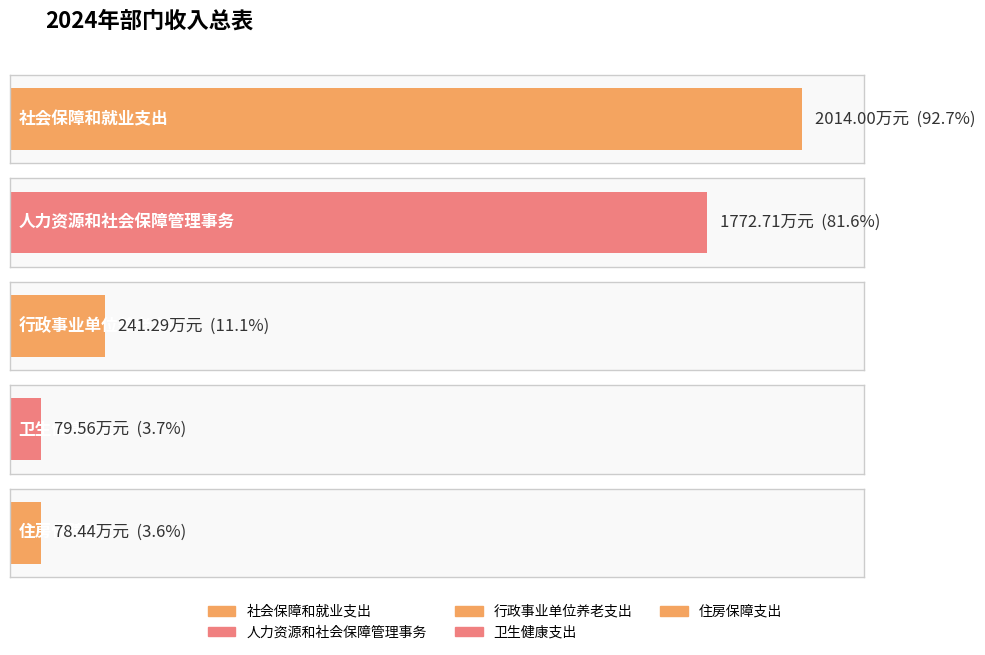

What is the label of the 1st bar from the right?

住房保障支出